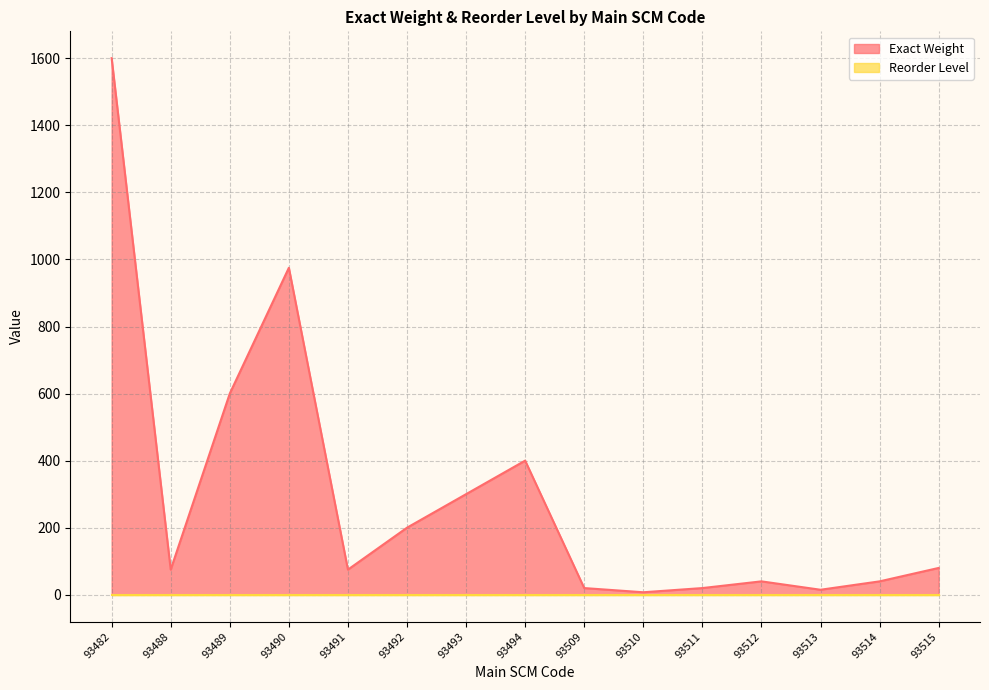

What is the ratio of the value at 93482 to the value at 93490?

1.6